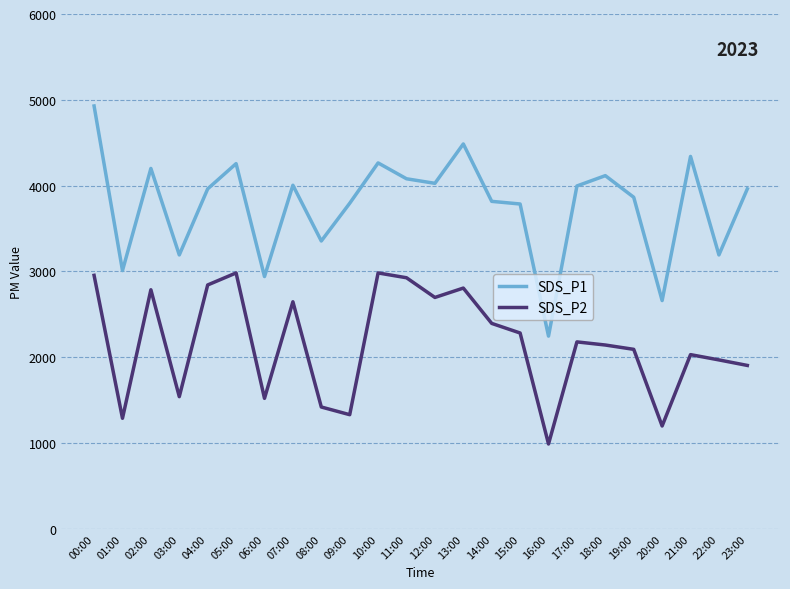

What value does the SDS_P1 series have at 20:00?

2660.0